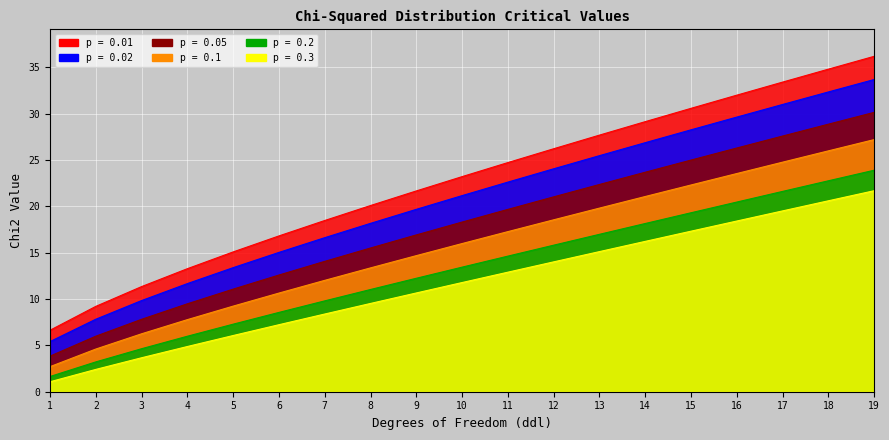

How many lines are shown in the chart?

6